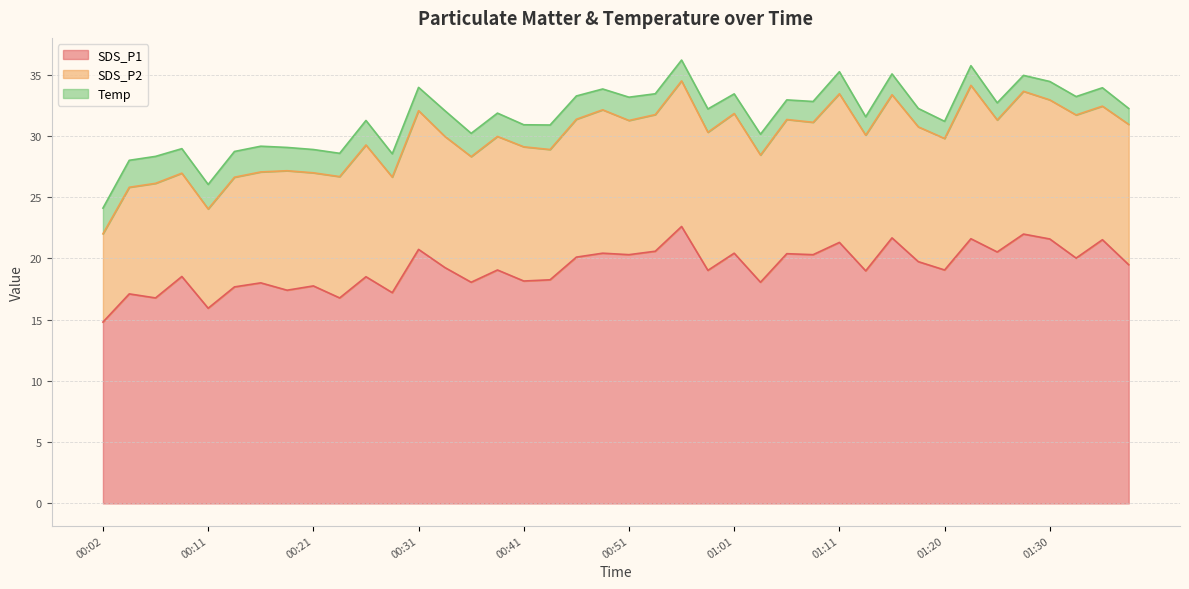

At which category is the sum across all series the highest?

00:56